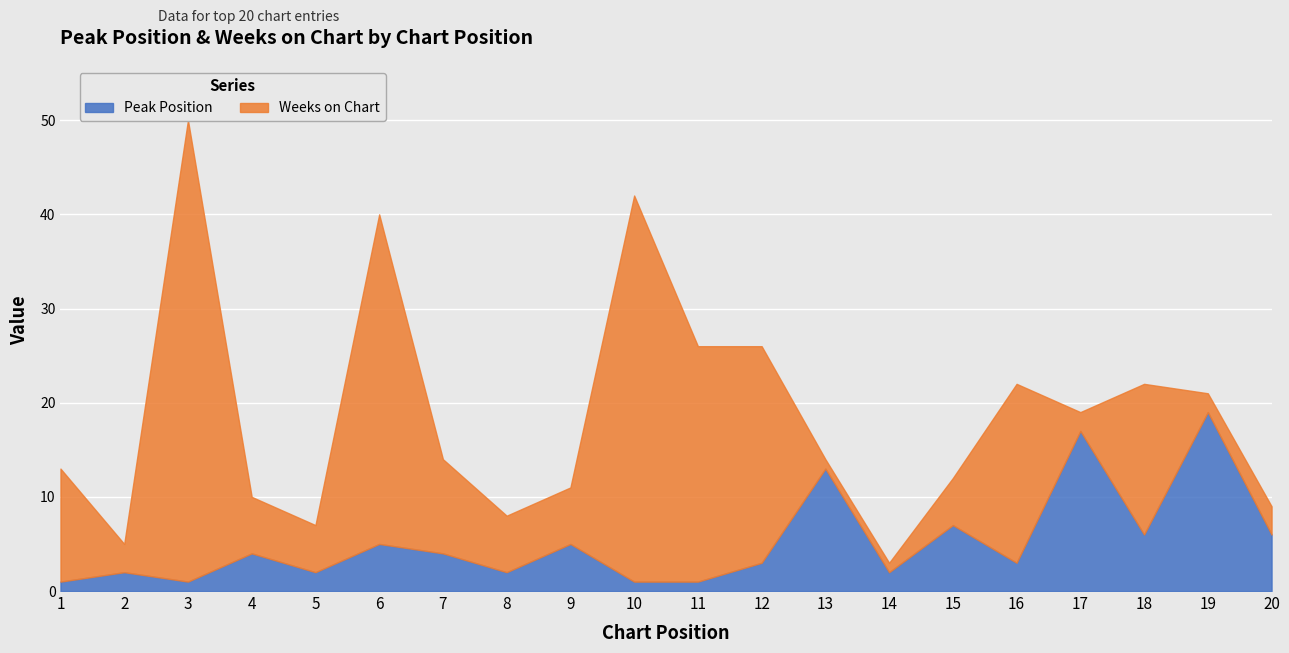

Which category has the highest value across all series?

3